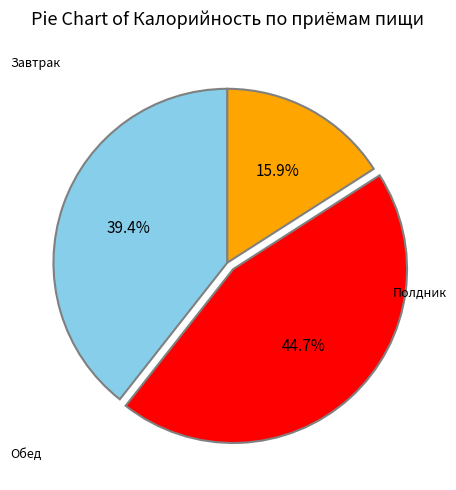

Which category has the biggest portion of the pie?

Обед